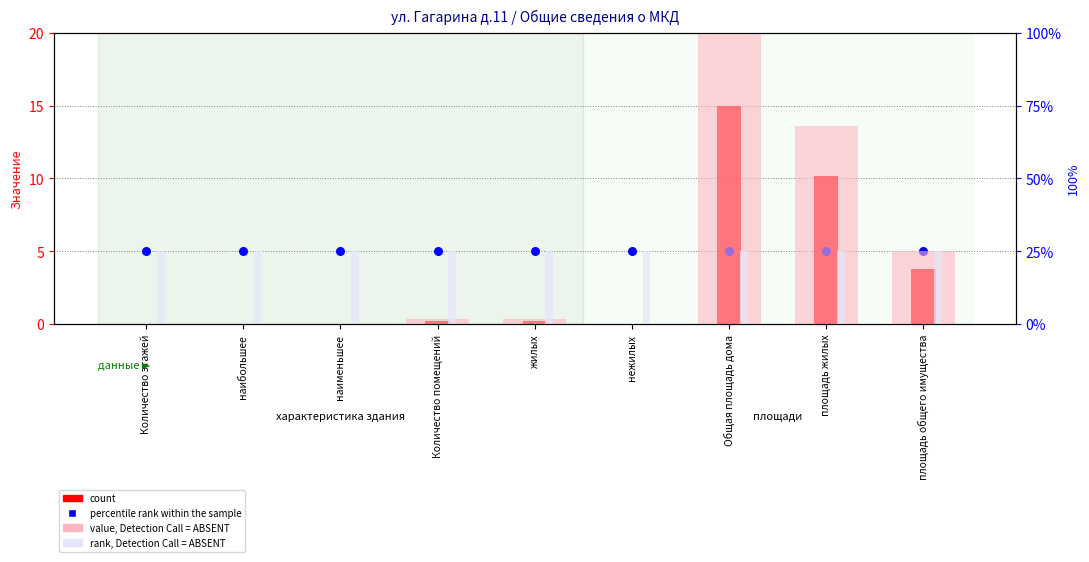

What are all the series names shown in the legend?

count, percentile rank within the sample, value, Detection Call = ABSENT, rank, Detection Call = ABSENT